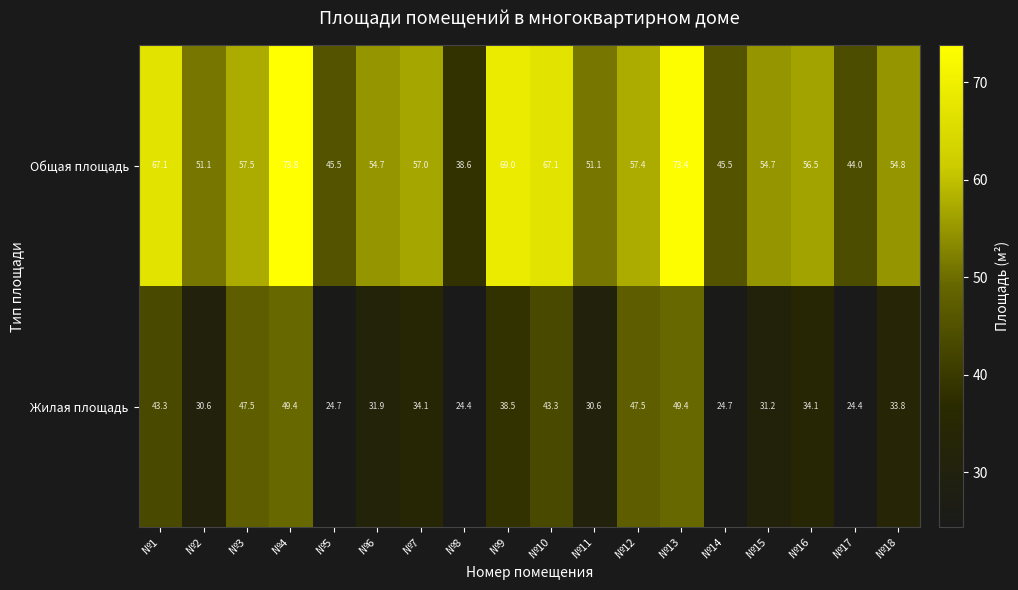

Is it true that Общая площадь equals 102.5 at №10?

False